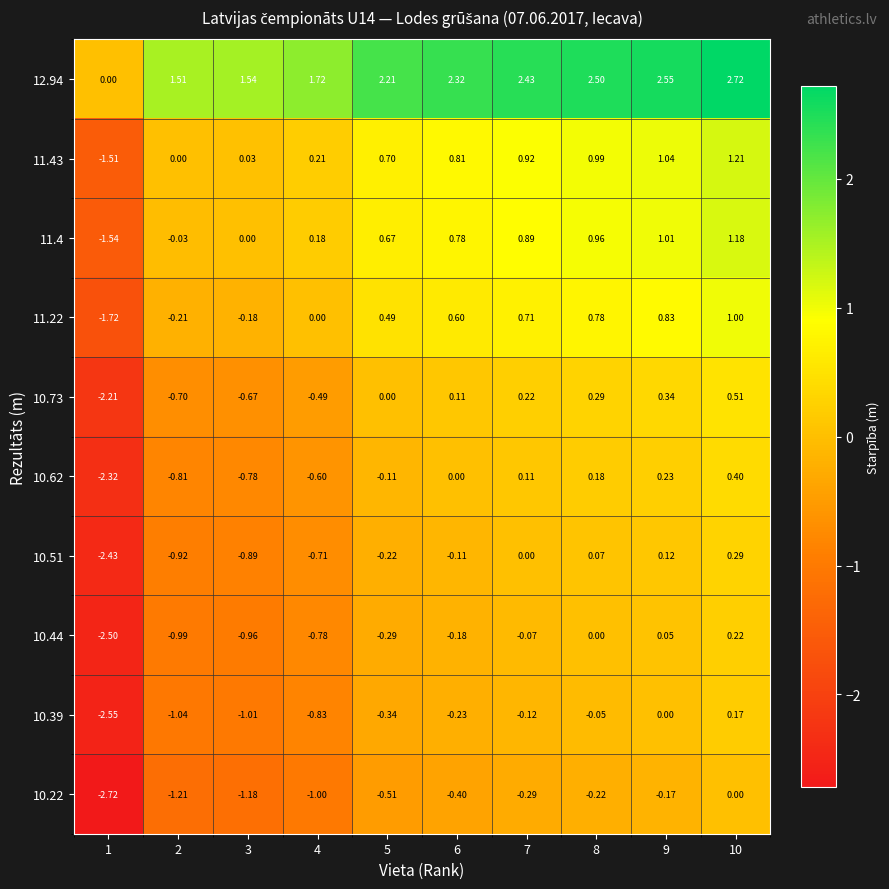

Is the value of 10.73 at 5 greater than the value of 11.4 at 1?

Yes